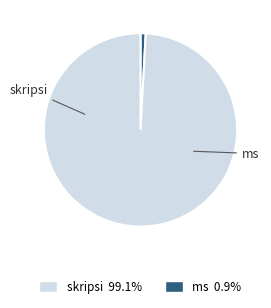

Which category has the biggest portion of the pie?

skripsi